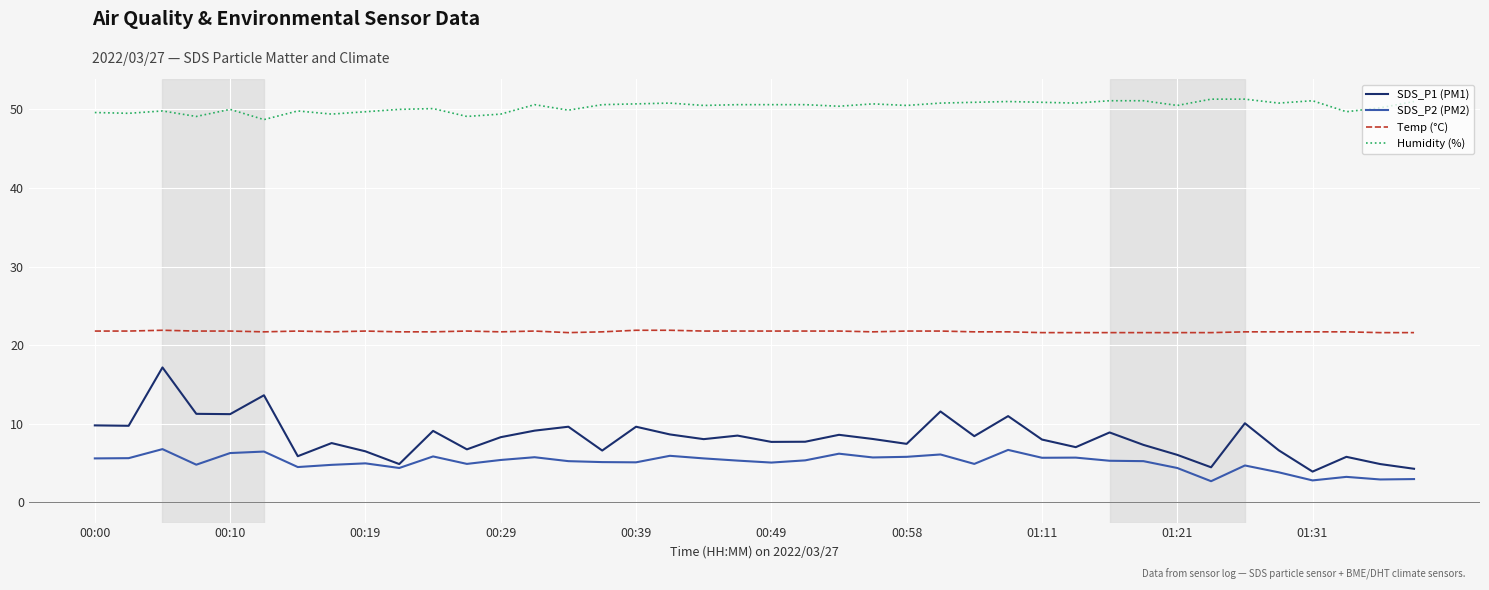

True or false: SDS_P1 (PM1) and Humidity (%) cross at least once.

False